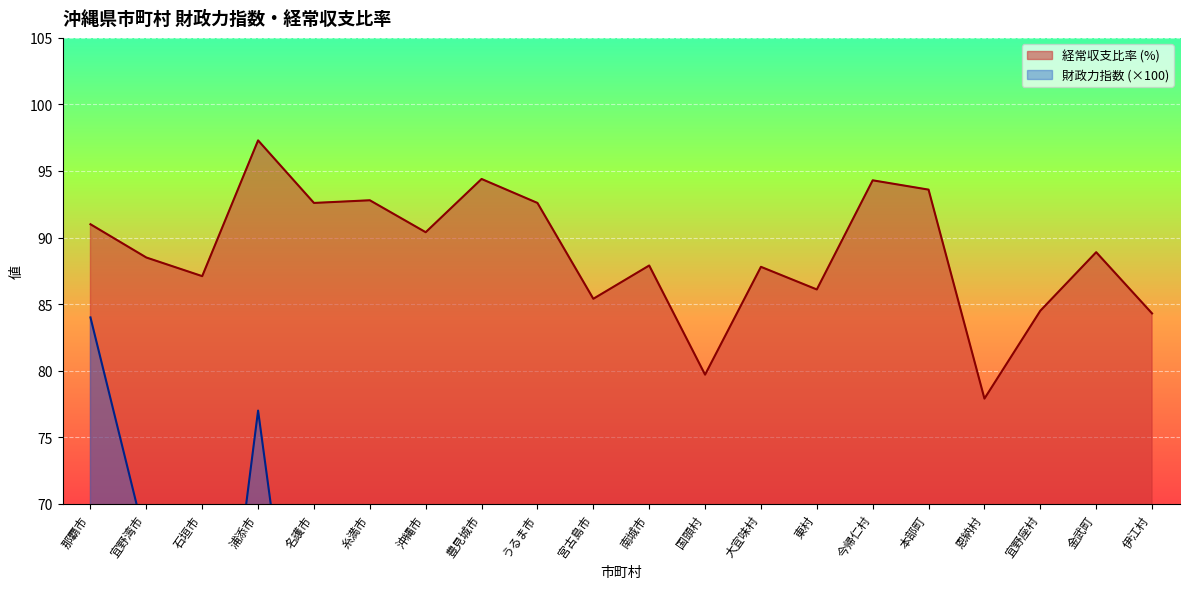

List the series in order of their overall mean, highest first.

経常収支比率 (%), 財政力指数